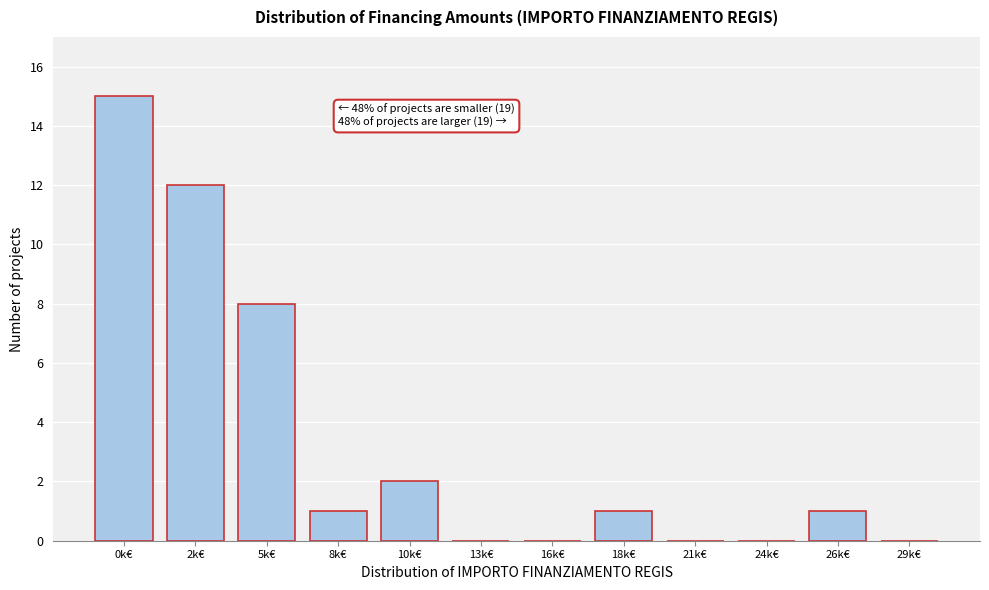

Reading left to right, extract all data points from this chart.

0k€=15	2k€=12	5k€=8	8k€=1	10k€=2	13k€=0	16k€=0	18k€=1	21k€=0	24k€=0	26k€=1	29k€=0